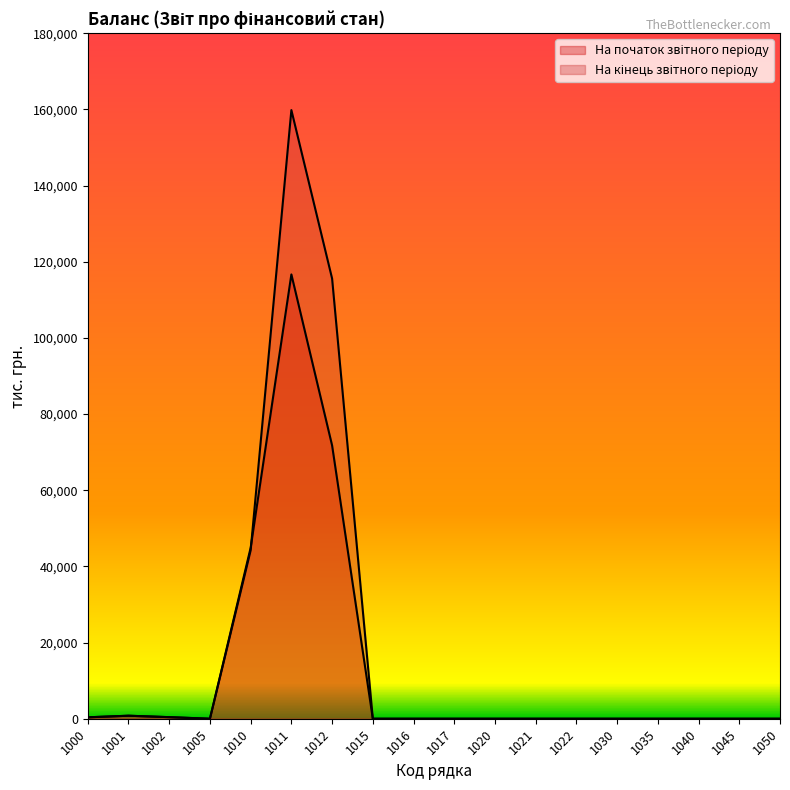

Which series has the largest total across all categories?

На кінець звітного періоду